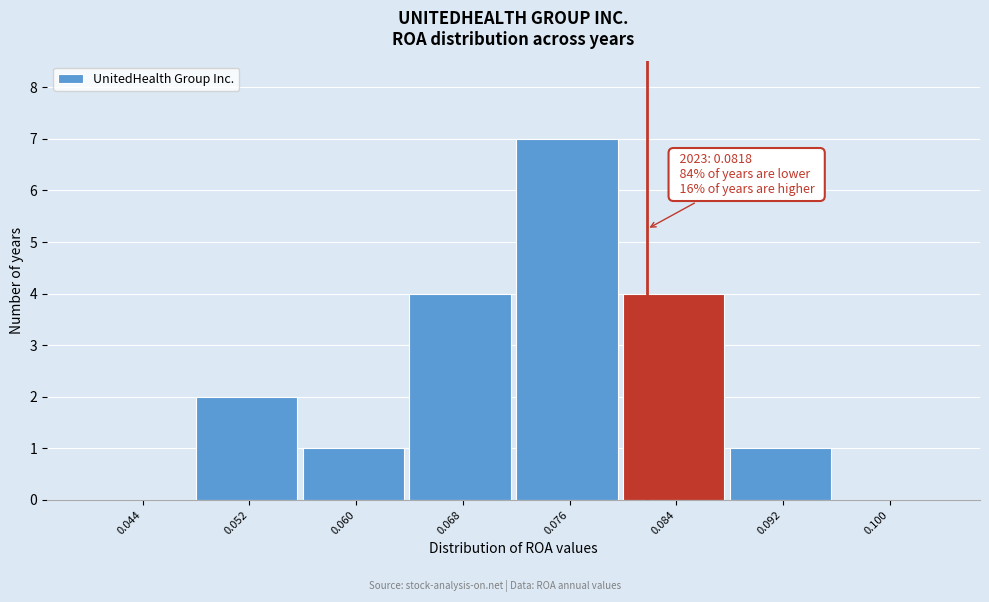

Over which range of the x-axis is the bar tallest?

0.072 to 0.080